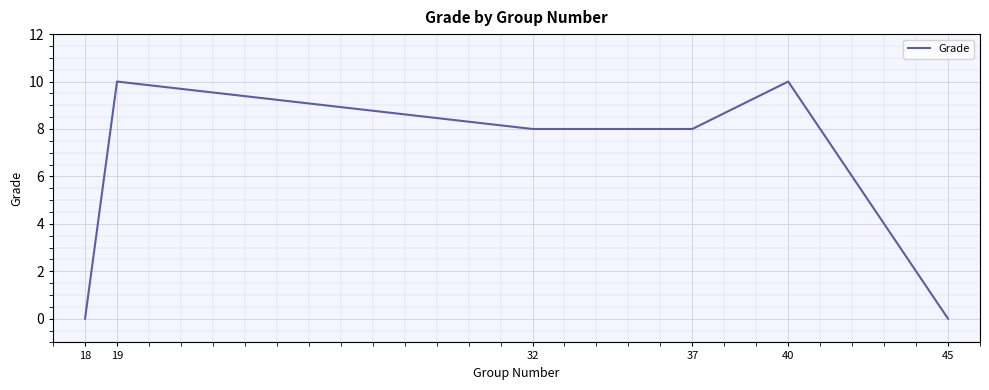

What is the greatest value displayed?

10